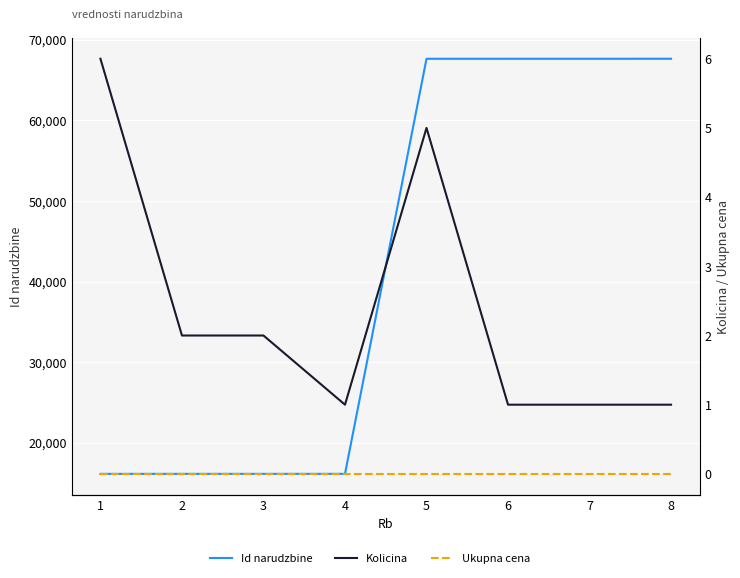

Reading right to left, what are all the values shown in this chart?

Id narudzbine: 8=67642	7=67641	6=67640	5=67639	4=16137	3=16136	2=16135	1=16134
Kolicina: 8=1	7=1	6=1	5=5	4=1	3=2	2=2	1=6
Ukupna cena: 8=0	7=0	6=0	5=0	4=0	3=0	2=0	1=0